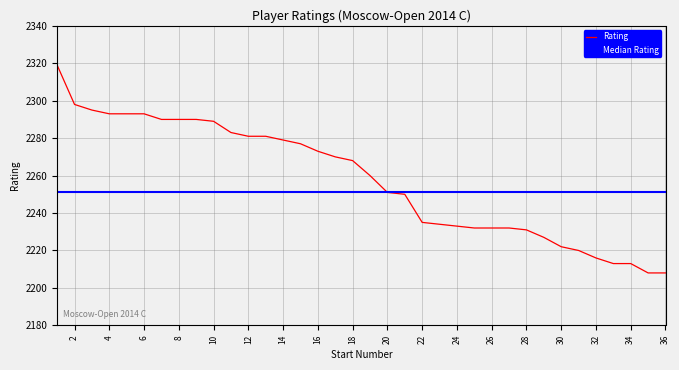

What is the lowest value of the Rating series?

2208